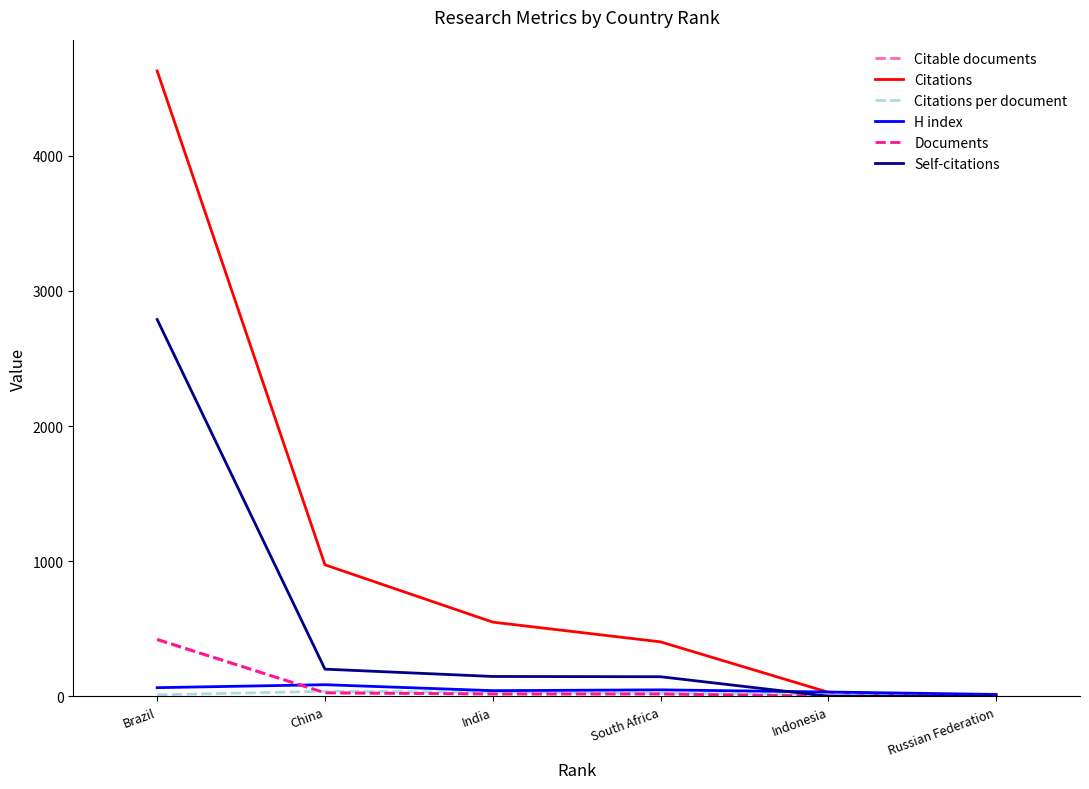

What is the sum of the Documents values at India and China?

44.0